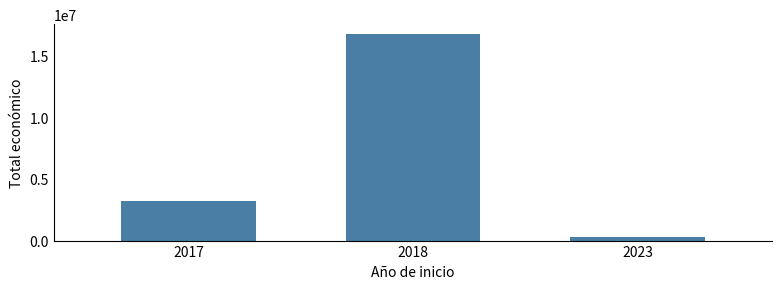

Reading left to right, transcribe all the data shown in this chart.

2017=3199096	2018=16705626	2023=254993